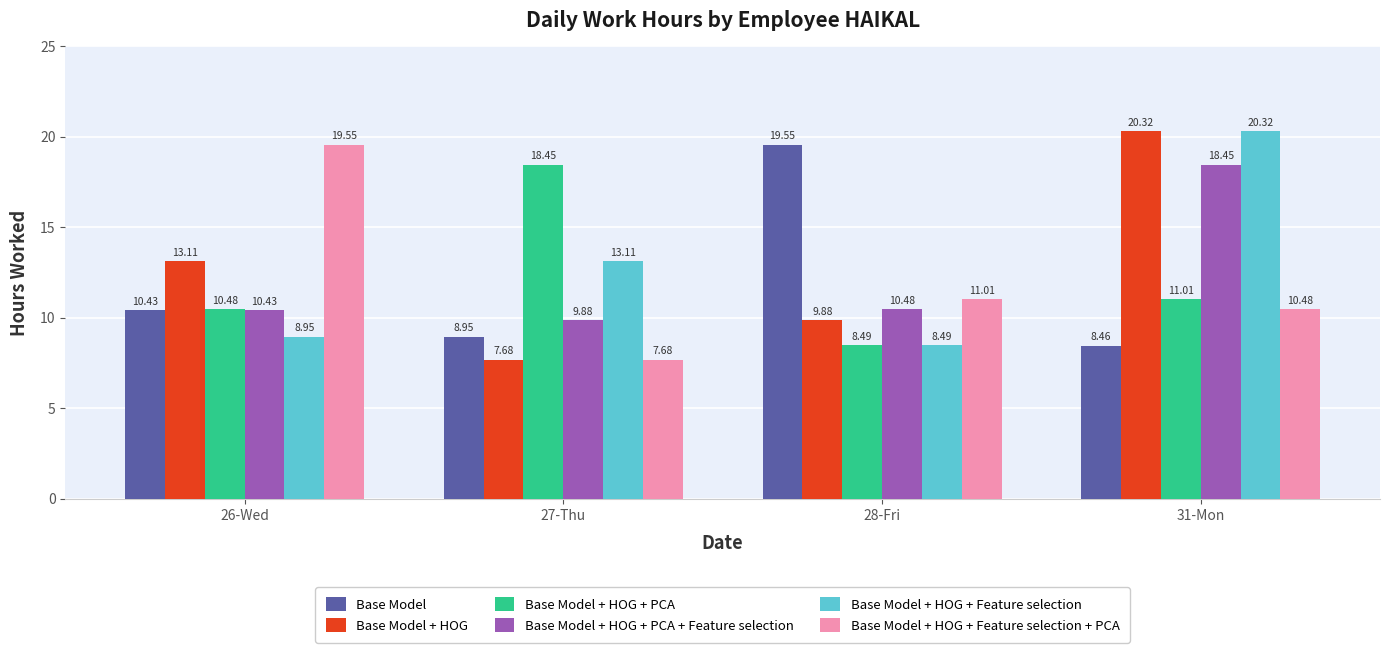

What is the sum of the Base Model + HOG + PCA values at 31-Mon and 27-Thu?

29.5